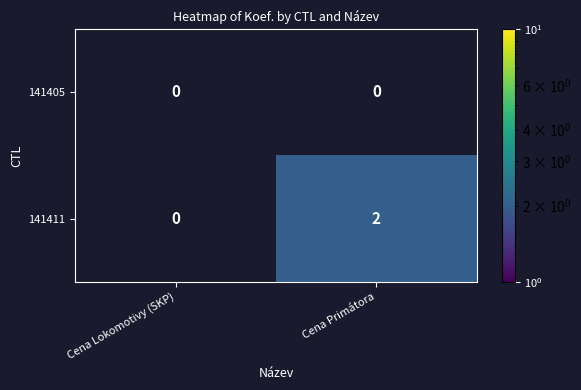

True or false: 141411 has a value of 3 at Cena Primátora.

False